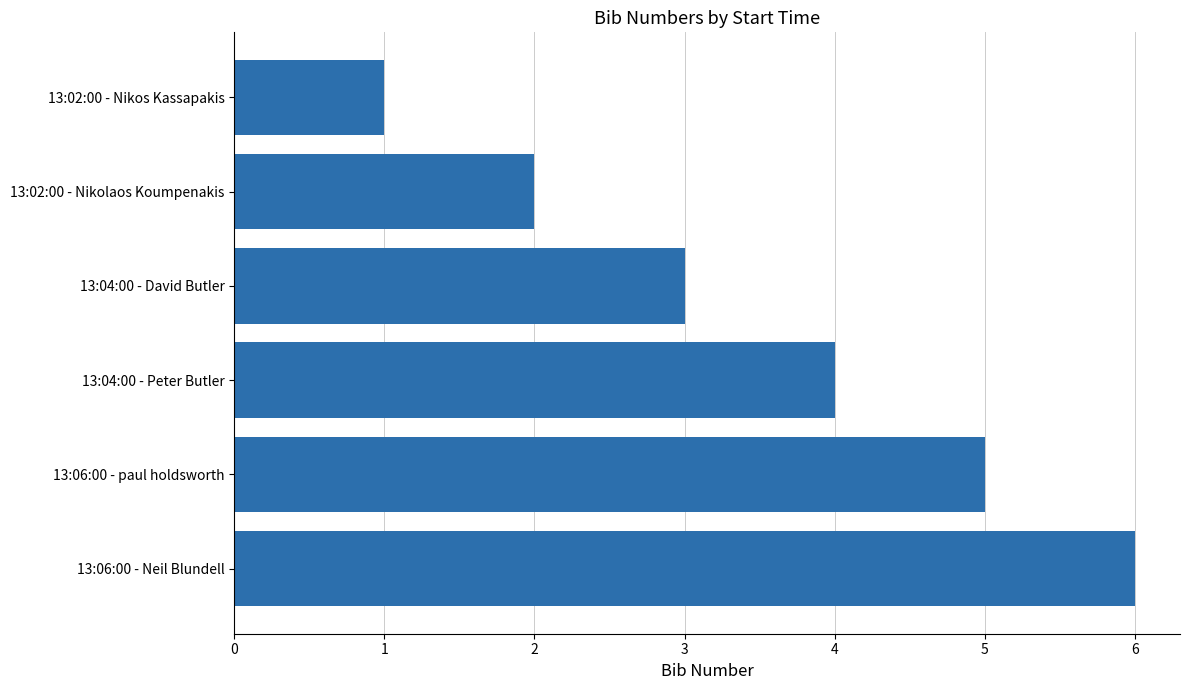

Reading bottom to top, list all the values displayed in this chart.

6	5	4	3	2	1